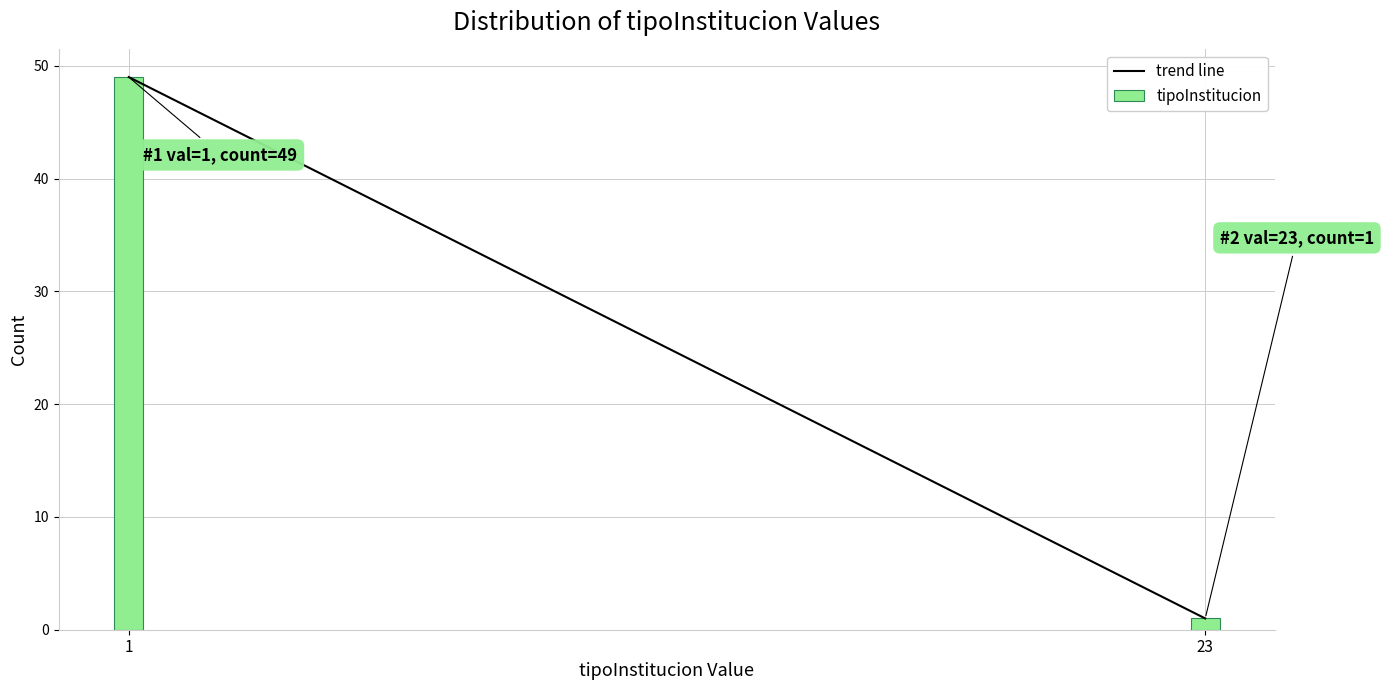

Reading left to right, extract all data points from this chart.

49	1